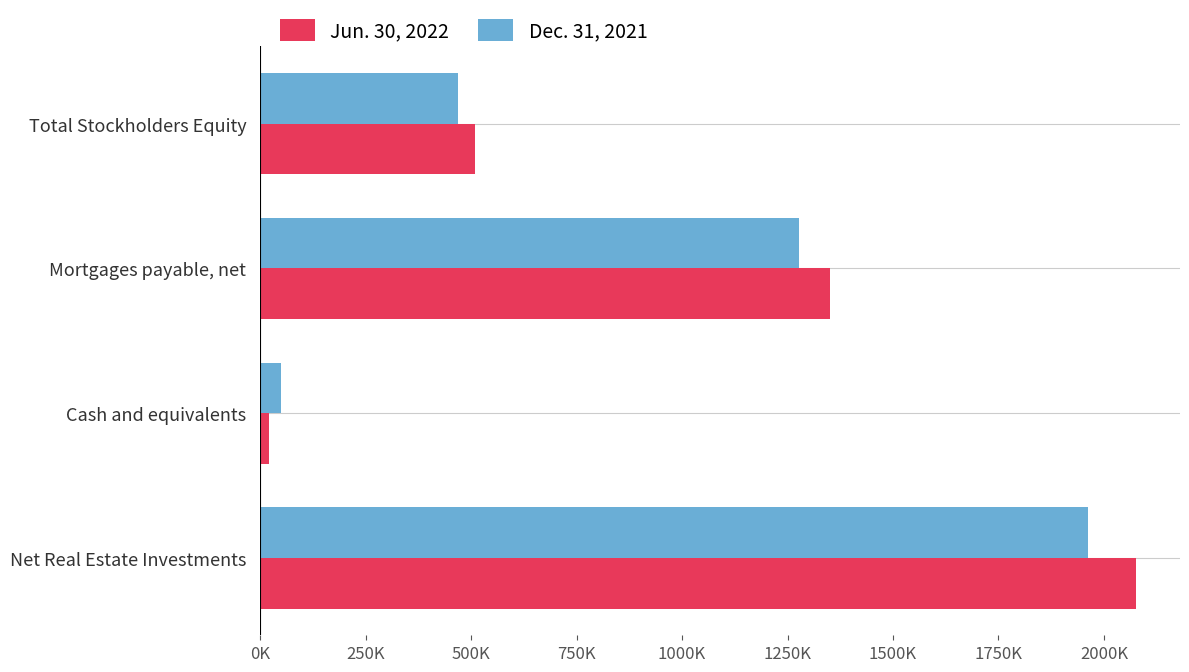

What are all the series names shown in the legend?

Jun. 30, 2022, Dec. 31, 2021